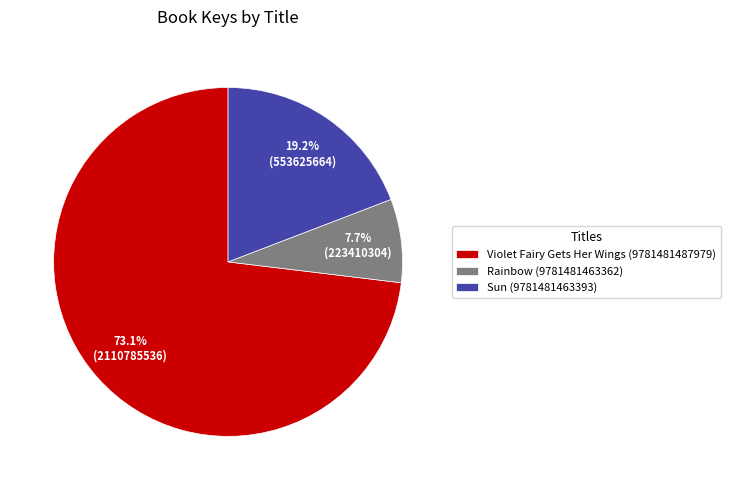

The Sun (9781481463393) slice represents 19% of the pie. True or false?

True